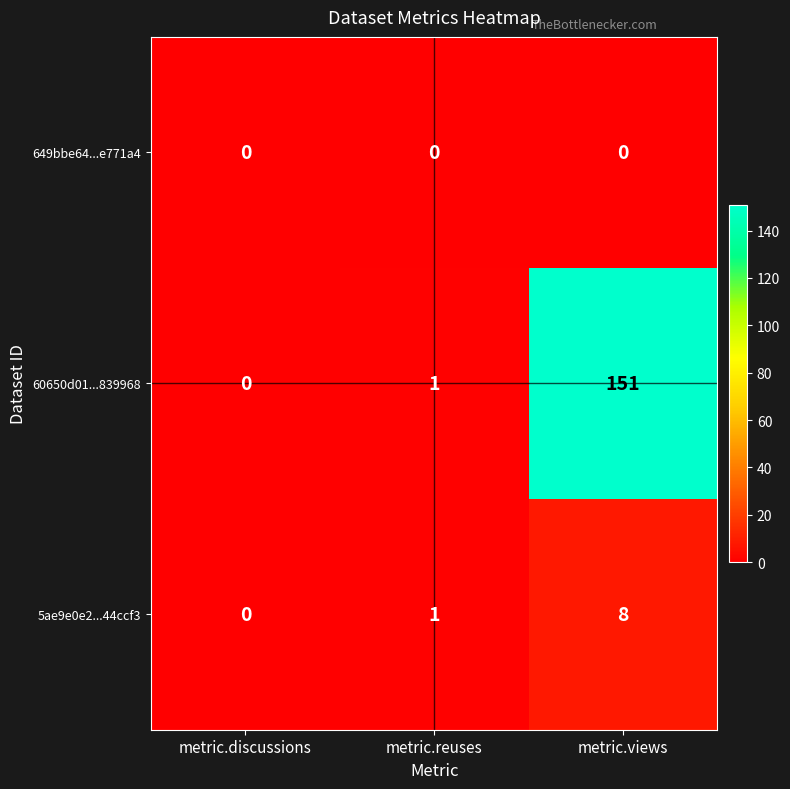

At which label is 5ae9e0e2...44ccf3 closest to 4?

metric.reuses